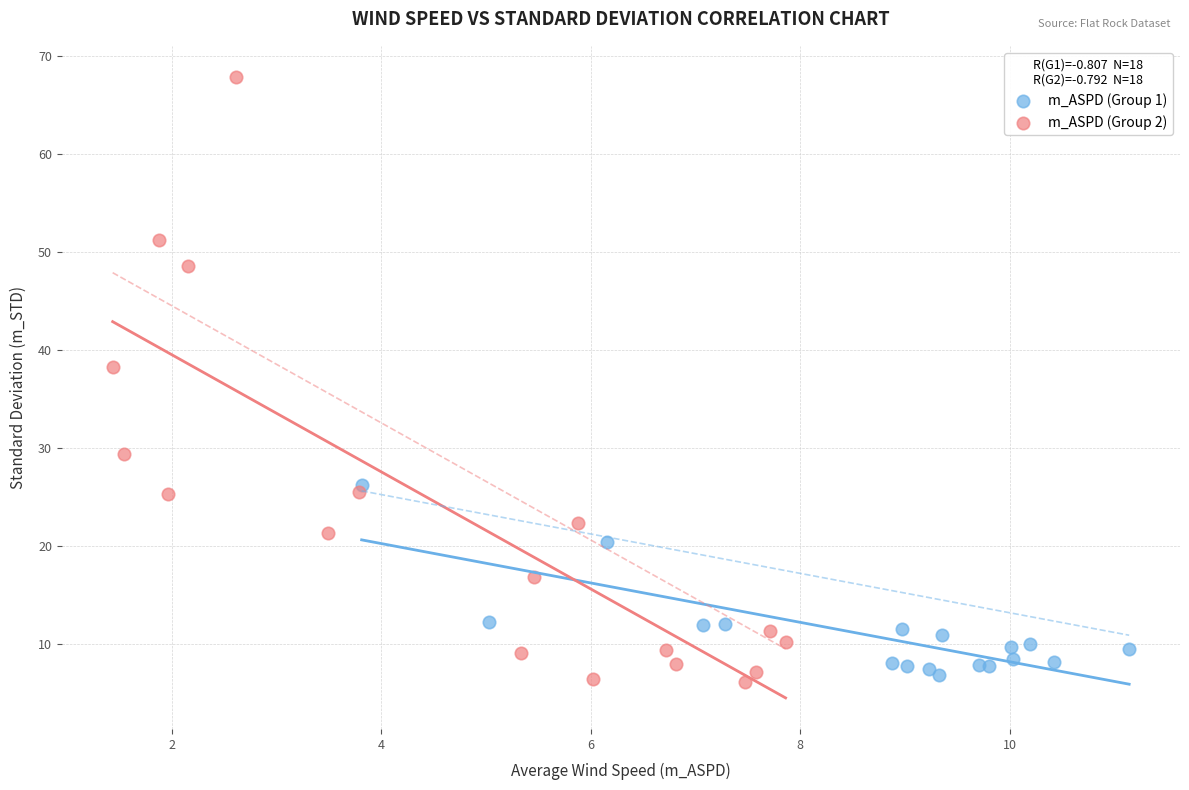

Which series contains the highest Y value?

m_ASPD (Group 2)